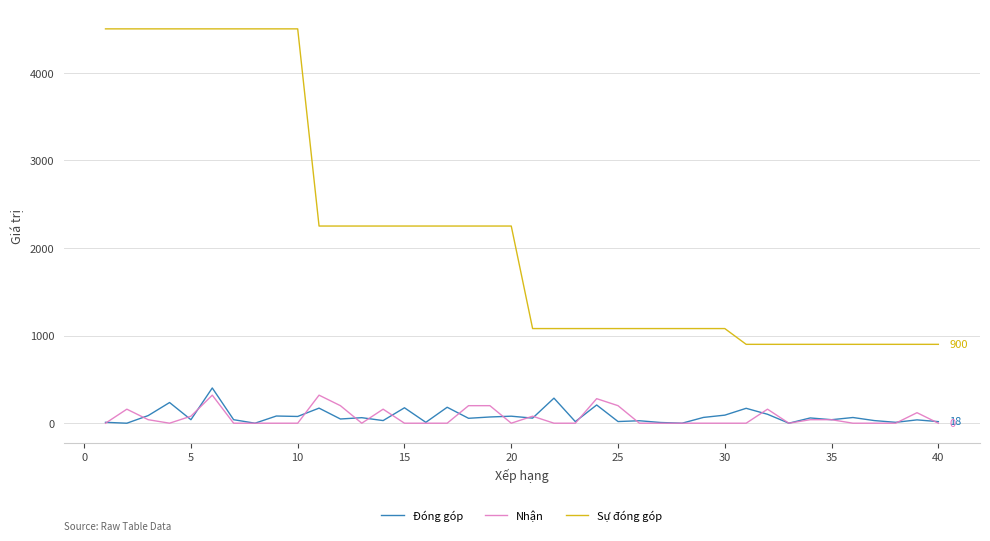

Which series has the widest spread of values?

Sự đóng góp